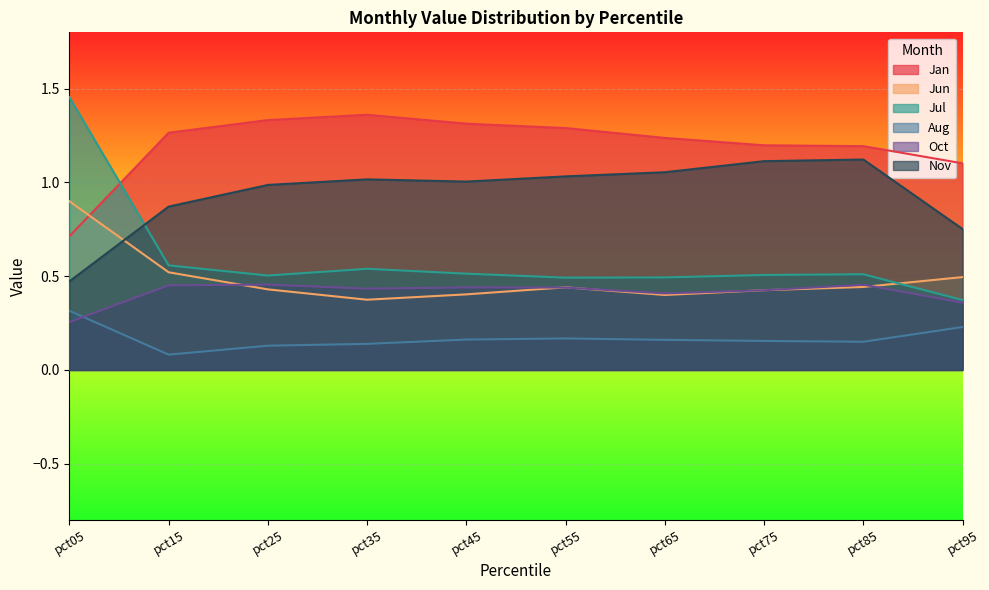

What is the value of the Jan point at the 6th from the left?

1.3